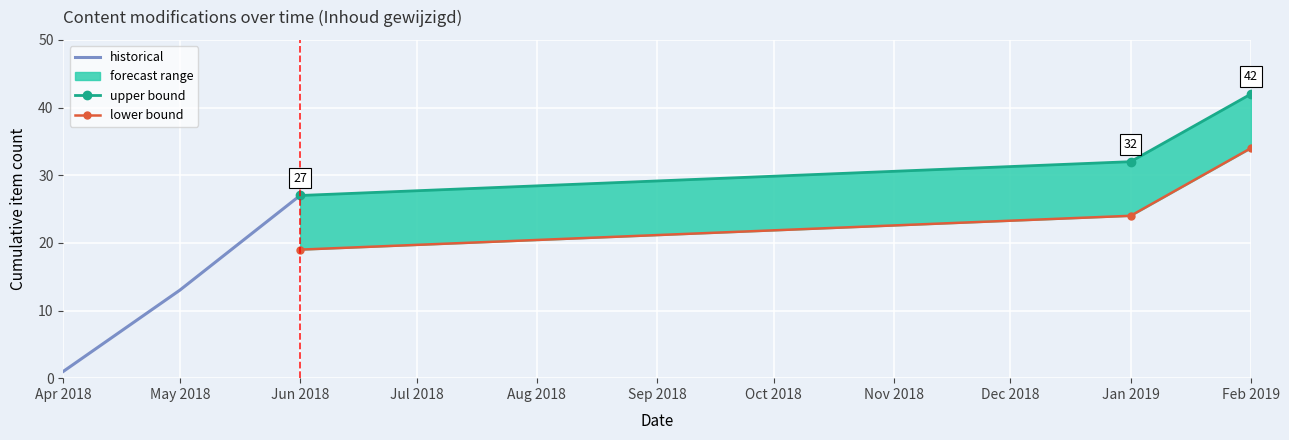

The value of historical at May 2018 is 13. True or false?

True